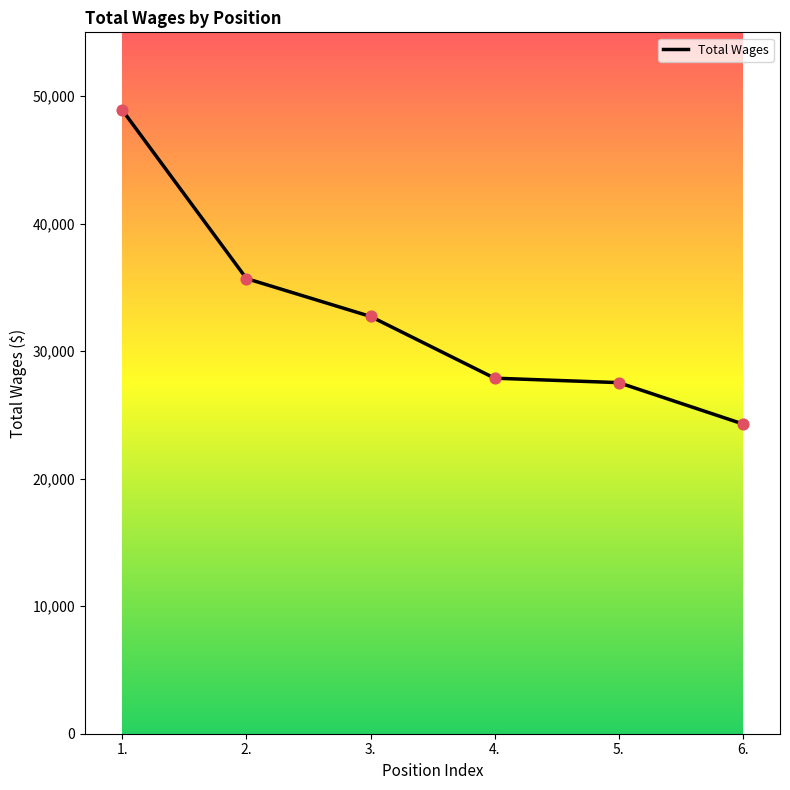

Approximately how many times larger is the value at 6. compared to 3.?

0.7